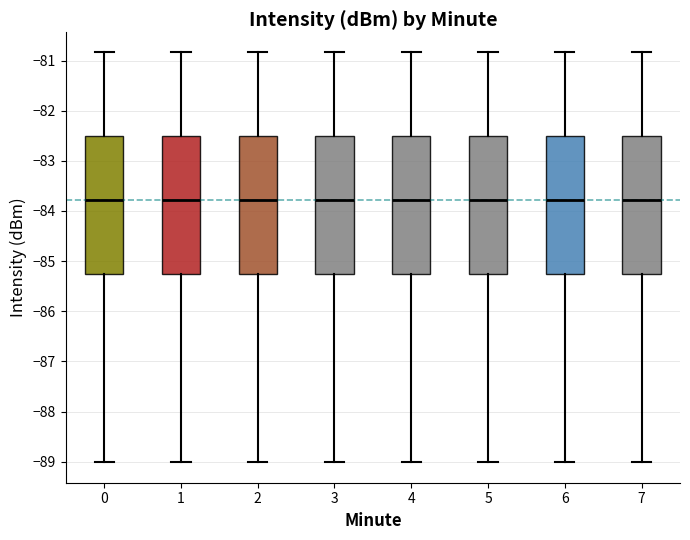

Where does the upper whisker of the box at x = 1 end on the y-axis? The values are not printed on the chart, so give them approximately, as read against the axis.

-80.8